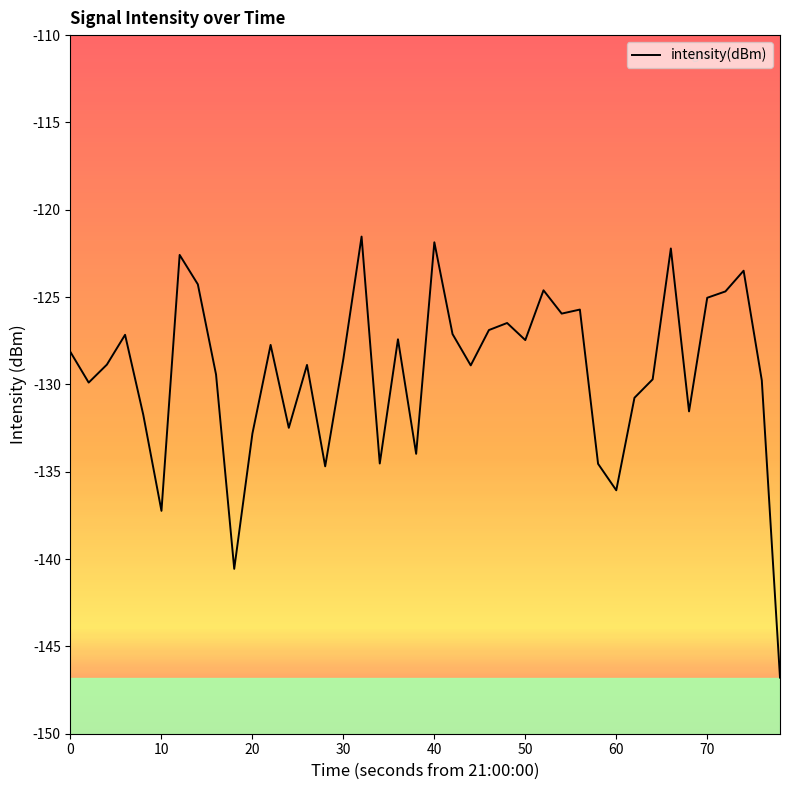

What is the difference between the maximum and minimum values?

25.3